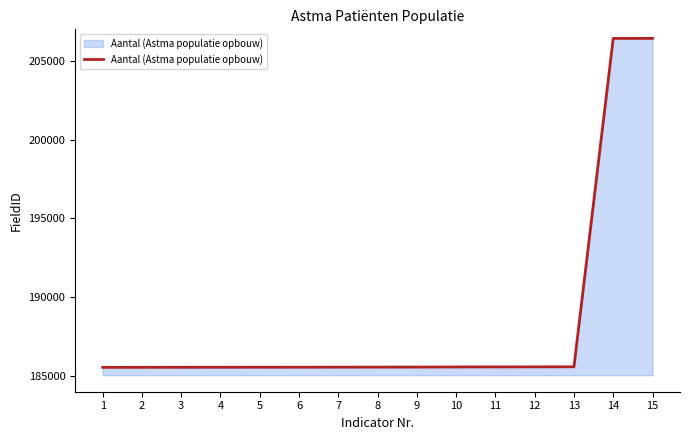

What is the ratio of the value at 2 to the value at 5?

1.0